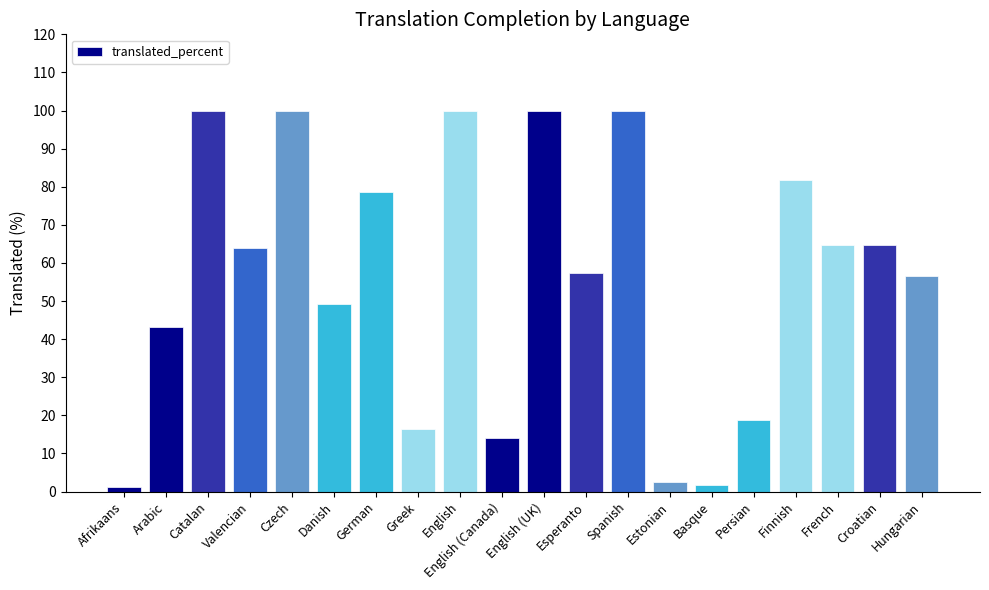

What is the difference between the values at Afrikaans and Greek?

15.2